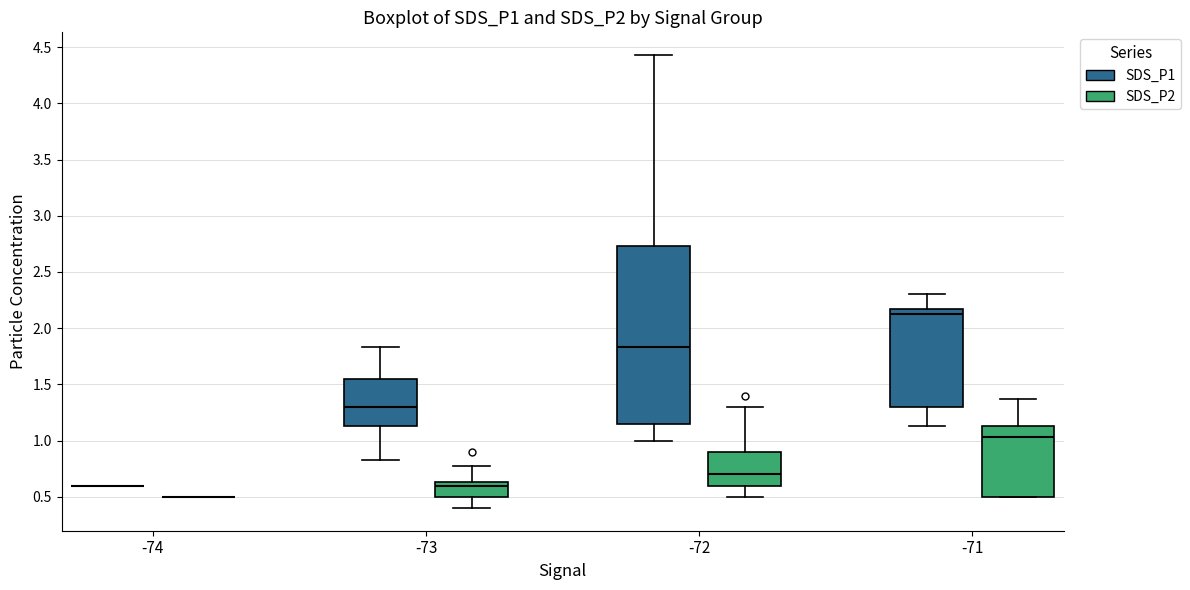

Where does the upper whisker of the box for -73 (SDS_P2) end on the y-axis? The values are not printed on the chart, so give them approximately, as read against the axis.

0.75